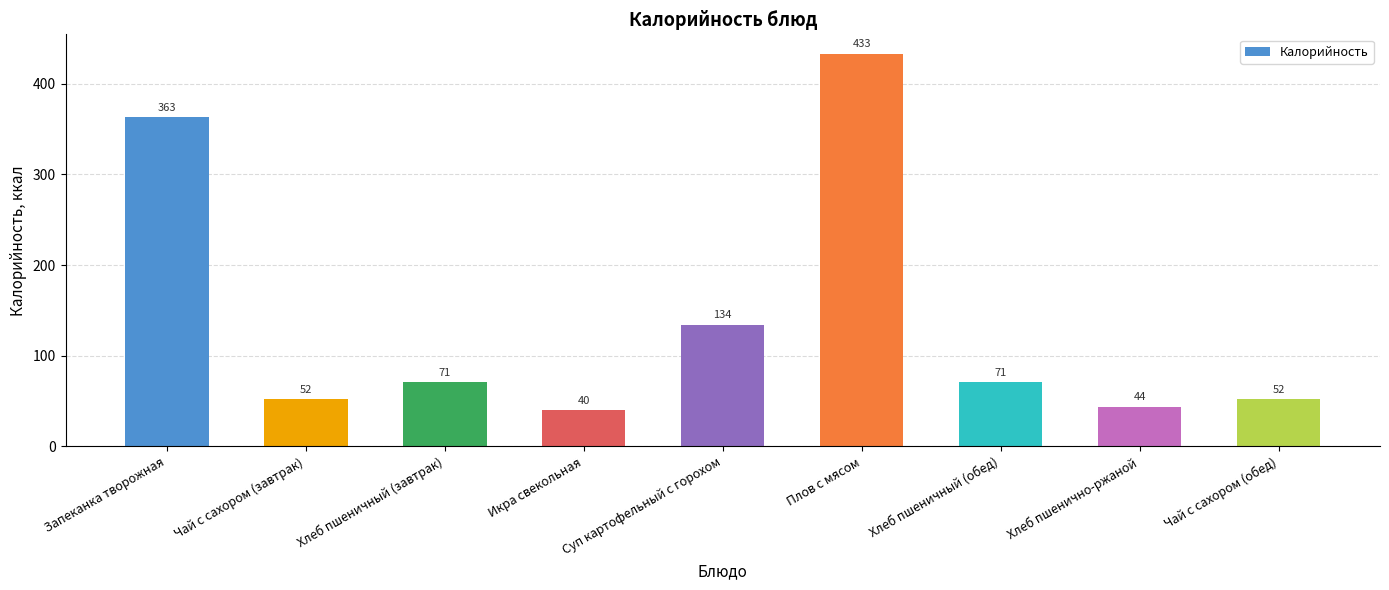

Are the bars grouped side by side (vs. stacked)?

No